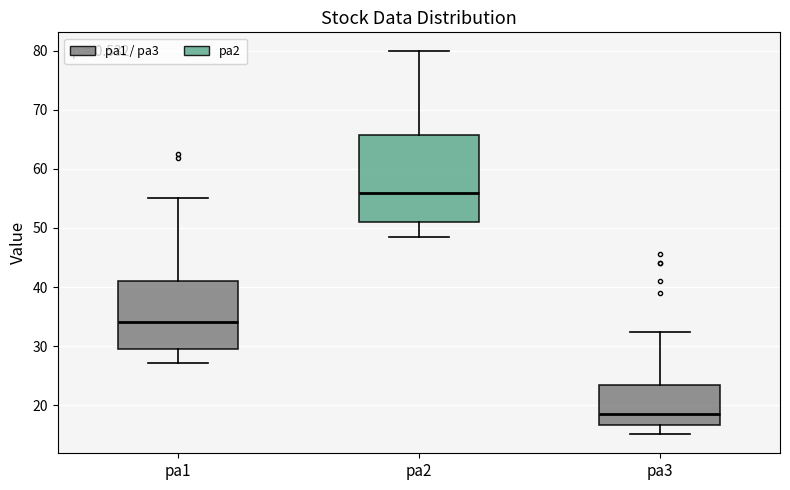

Where does the upper whisker of the box for pa2 end on the y-axis? The values are not printed on the chart, so give them approximately, as read against the axis.

80